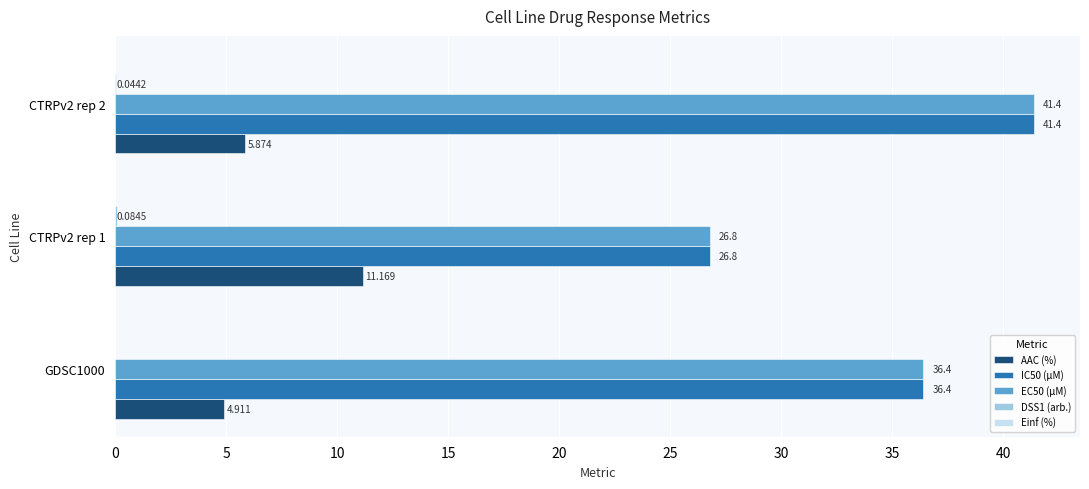

Is the value of EC50 (µM) at CTRPv2 rep 1 greater than the value of IC50 (µM) at CTRPv2 rep 2?

No